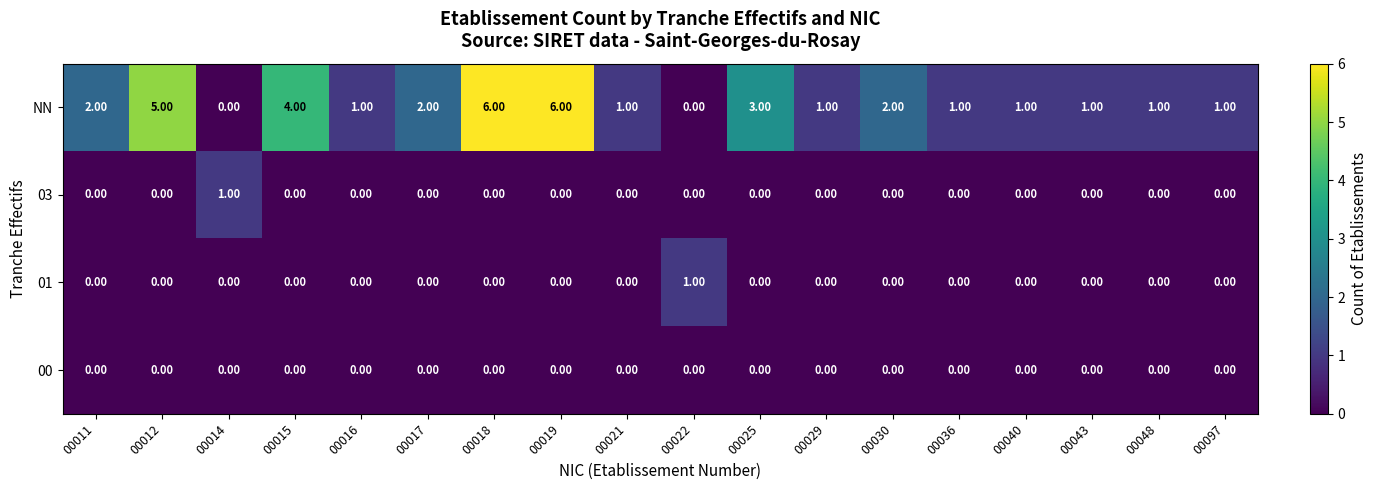

Which series has the widest spread of values?

NN